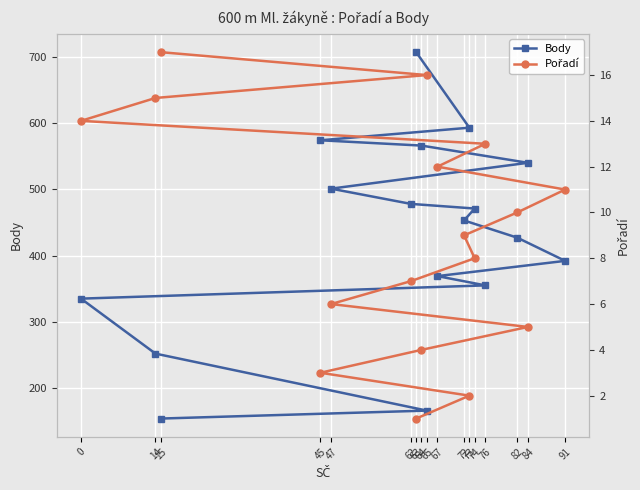

What are all the series names shown in the legend?

Body, Pořadí